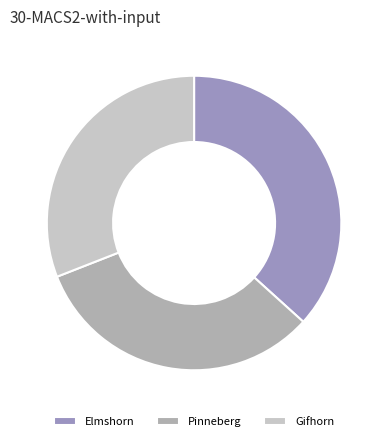

Which slice is the smallest?

Gifhorn